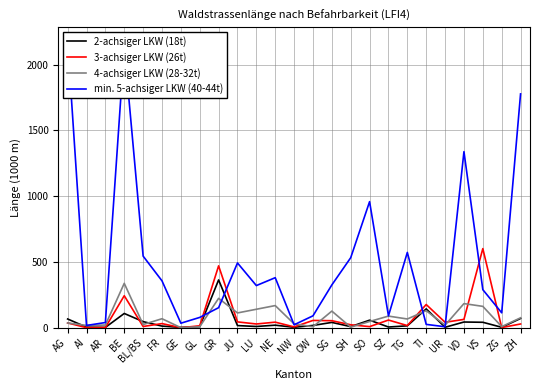

Reading left to right, what are all the values shown in this chart?

2-achsiger LKW (18t): 66	4	2	108	46	12	2	8	363	16	9	19	3	17	40	8	57	5	14	143	3	43	41	3	70
3-achsiger LKW (26t): 36	0	1	243	9	31	0	14	470	44	28	42	6	55	53	22	8	58	16	176	41	63	601	1	28
4-achsiger LKW (28-32t): 36	17	20	337	24	68	0	7	223	112	140	168	29	7	126	4	47	88	66	129	19	183	162	8	75
min. 5-achsiger LKW (40-44t): 2175	17	39	2131	544	356	34	78	152	492	320	380	22	90	325	532	958	90	572	25	7	1338	289	113	1777